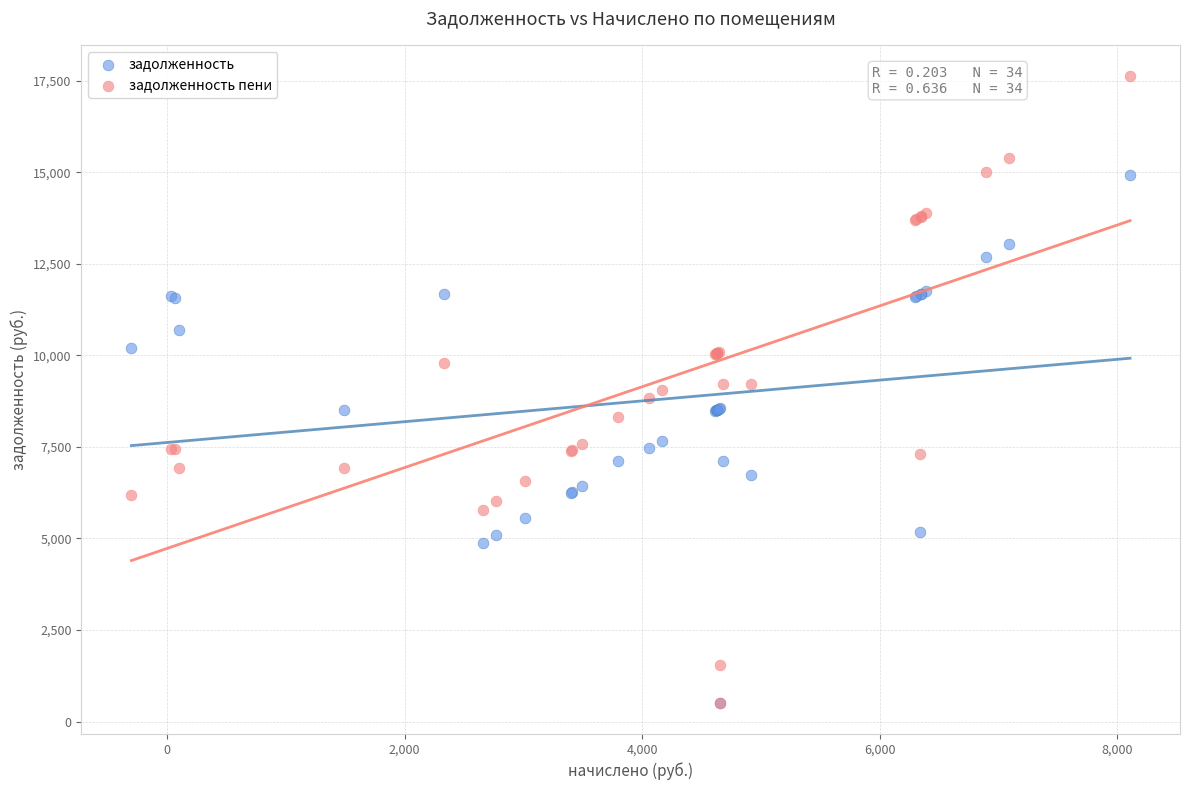

Which series reaches the maximum Y coordinate?

задолженность пени